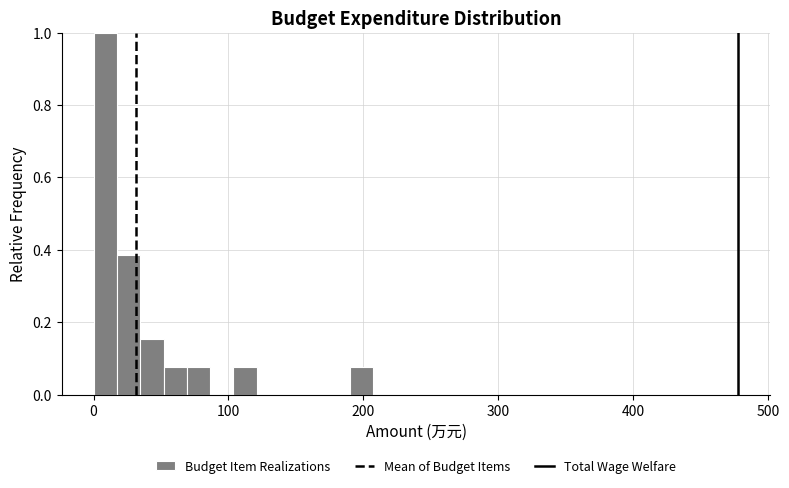

Read against the x-axis, roughly where is the centre of the tallest bar?

10